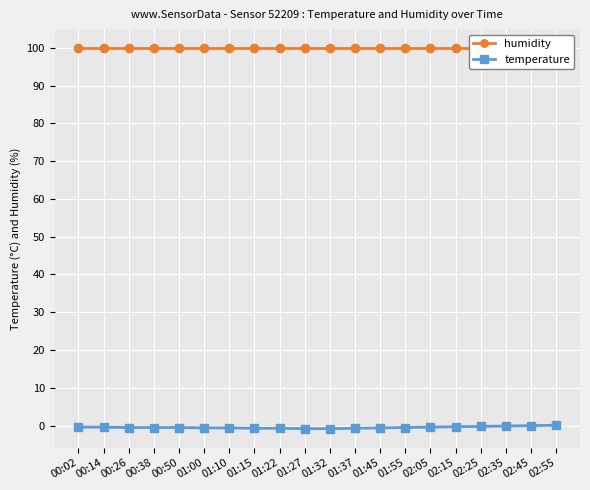

True or false: temperature has more than 2 interior local peaks.

False